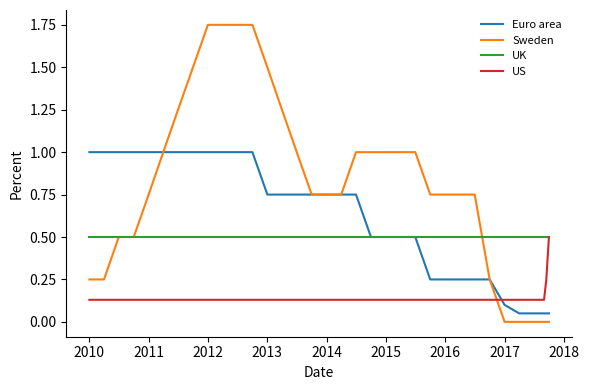

How many times do US and Sweden cross each other?

1